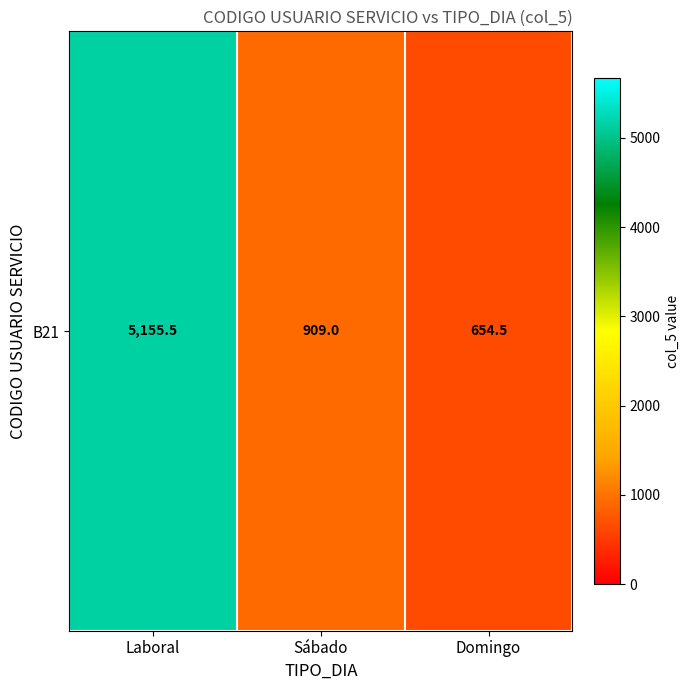

Reading left to right, extract all data points from this chart.

Laboral=5155.5	Sábado=909.0	Domingo=654.5